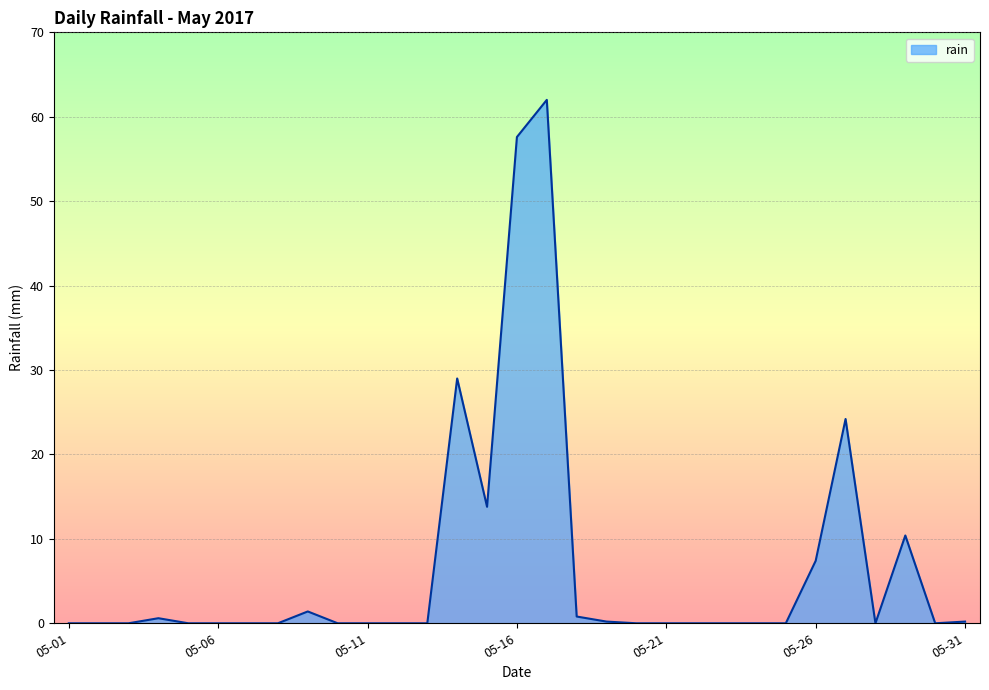

What is the difference between the maximum and minimum values?

62.0